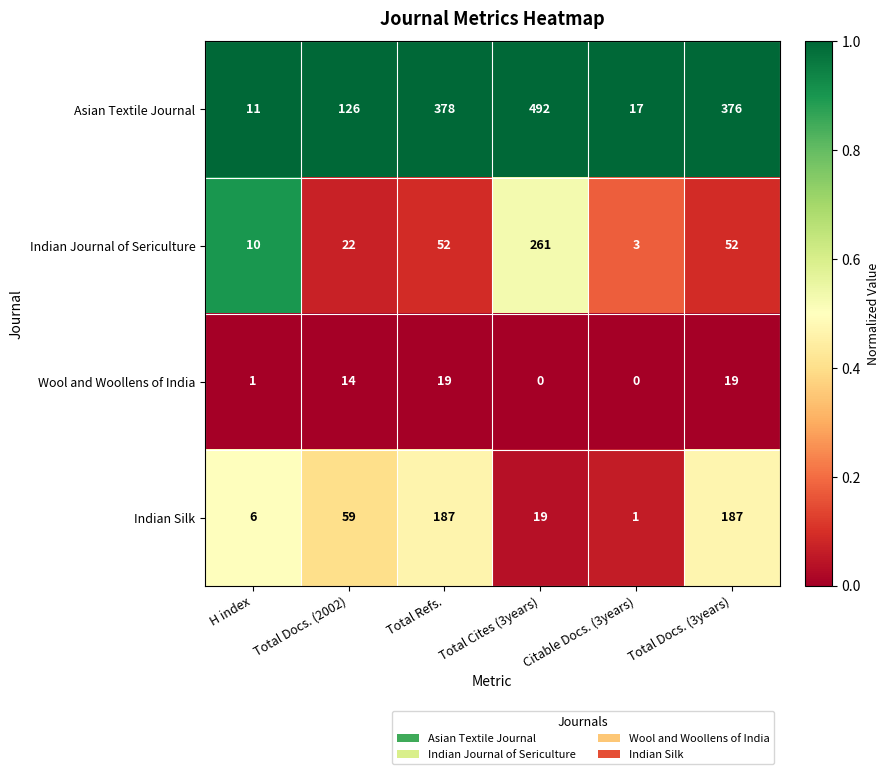

Which category has the highest value in the Indian Journal of Sericulture series?

Total Cites (3years)